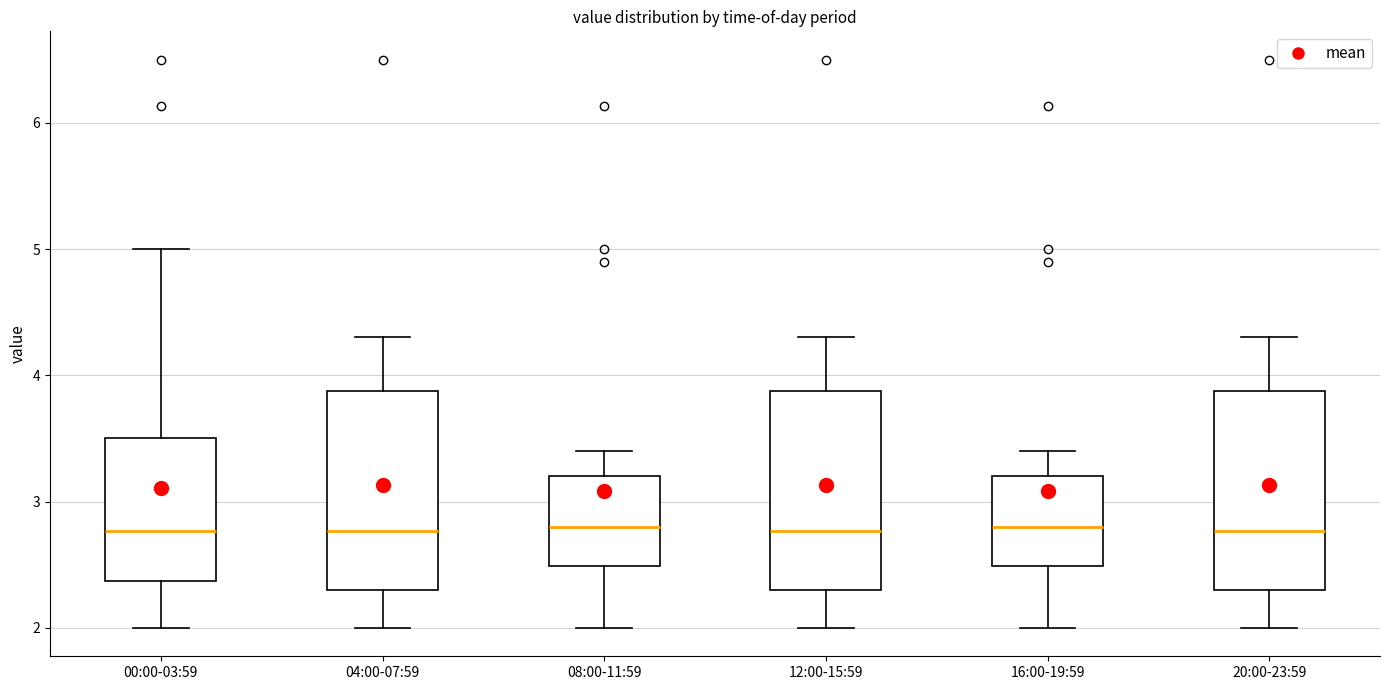

Reading left to right, read every box against the y-axis: the position of its median line, the range the box covers, and the ends of its whiskers. The values are not printed on the chart, so give them approximately, as read against the axis.

00:00-03:59: median 2.8, box 2.4 to 3.5, whiskers 2.0 to 5.0
04:00-07:59: median 2.8, box 2.3 to 3.9, whiskers 2.0 to 4.3
08:00-11:59: median 2.8, box 2.5 to 3.2, whiskers 2.0 to 3.4
12:00-15:59: median 2.8, box 2.3 to 3.9, whiskers 2.0 to 4.3
16:00-19:59: median 2.8, box 2.5 to 3.2, whiskers 2.0 to 3.4
20:00-23:59: median 2.8, box 2.3 to 3.9, whiskers 2.0 to 4.3